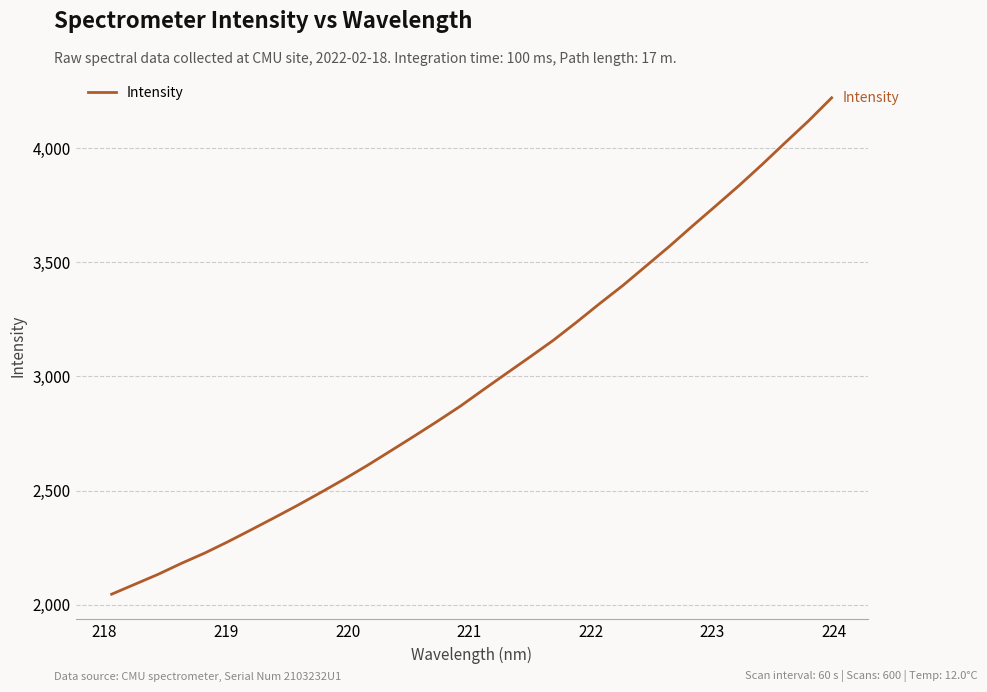

What is the difference between the maximum and minimum values?

2175.3